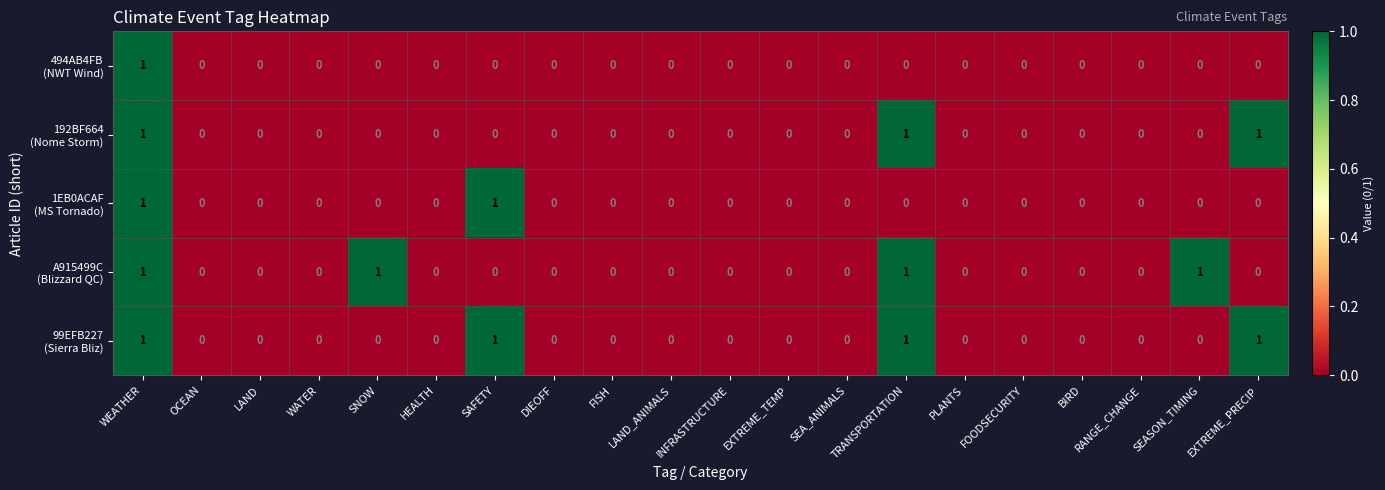

At which category is the sum across all series the highest?

WEATHER